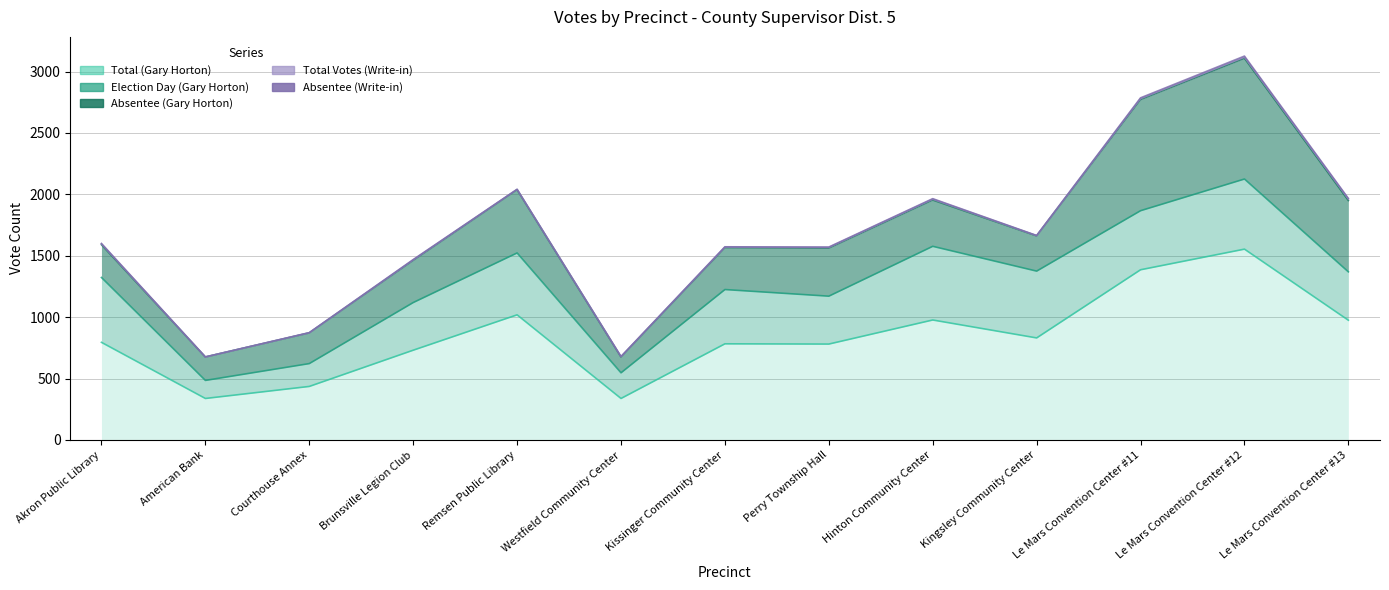

What is the sum of the Election Day (Gary Horton) values at Westfield Community Center and Le Mars Convention Center #13?

603